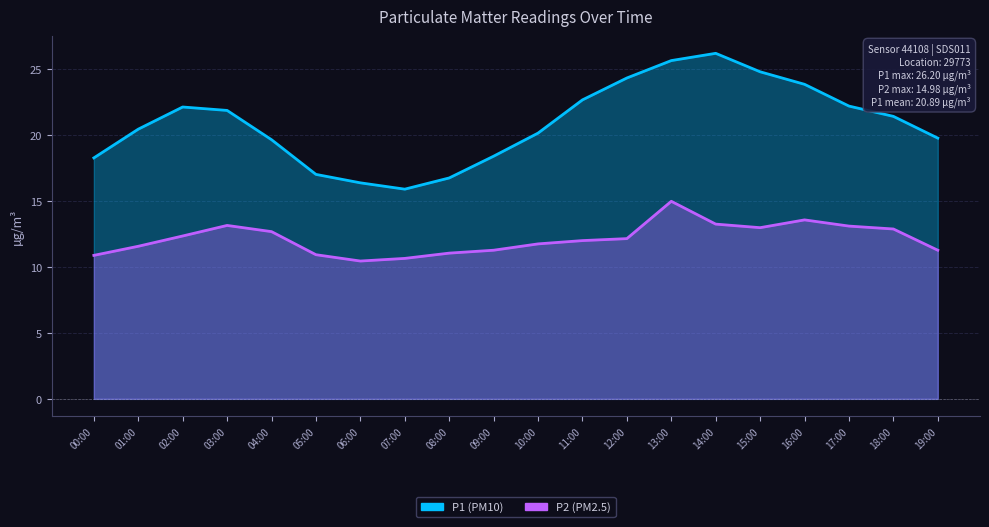

List the series in order of their overall mean, lowest first.

P2, P1